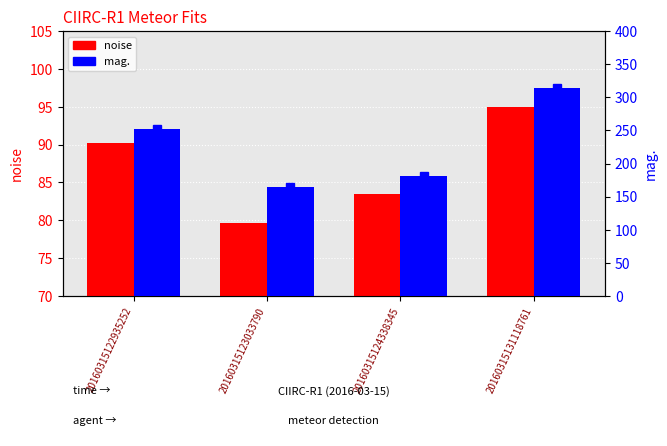

Are the bars horizontal?

No